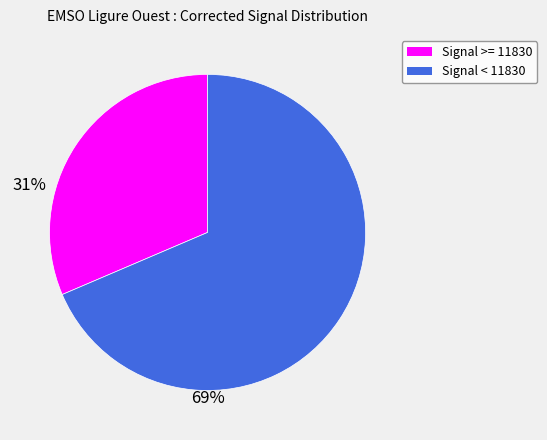

Count the number of slices in the pie.

2